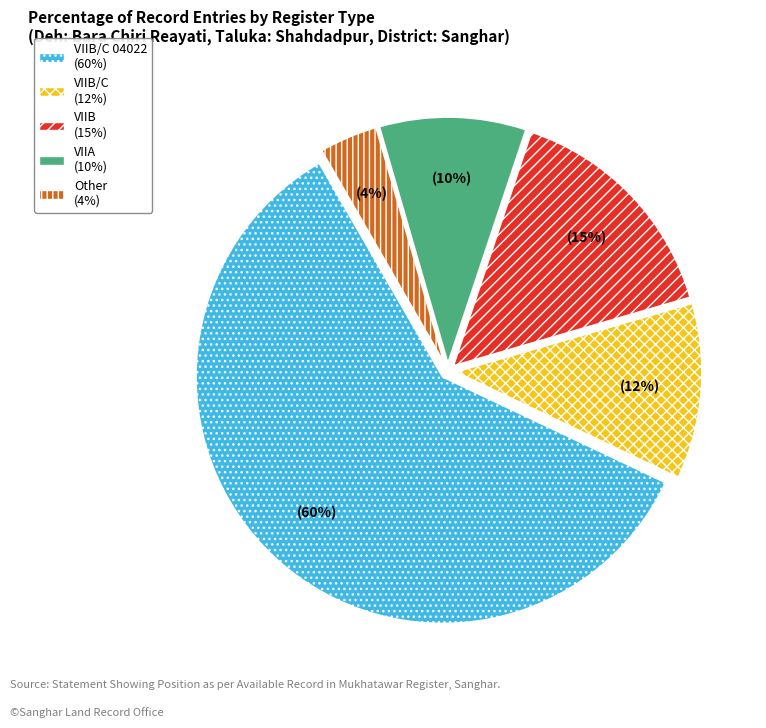

To the nearest percent, what is the average slice percentage?

20%